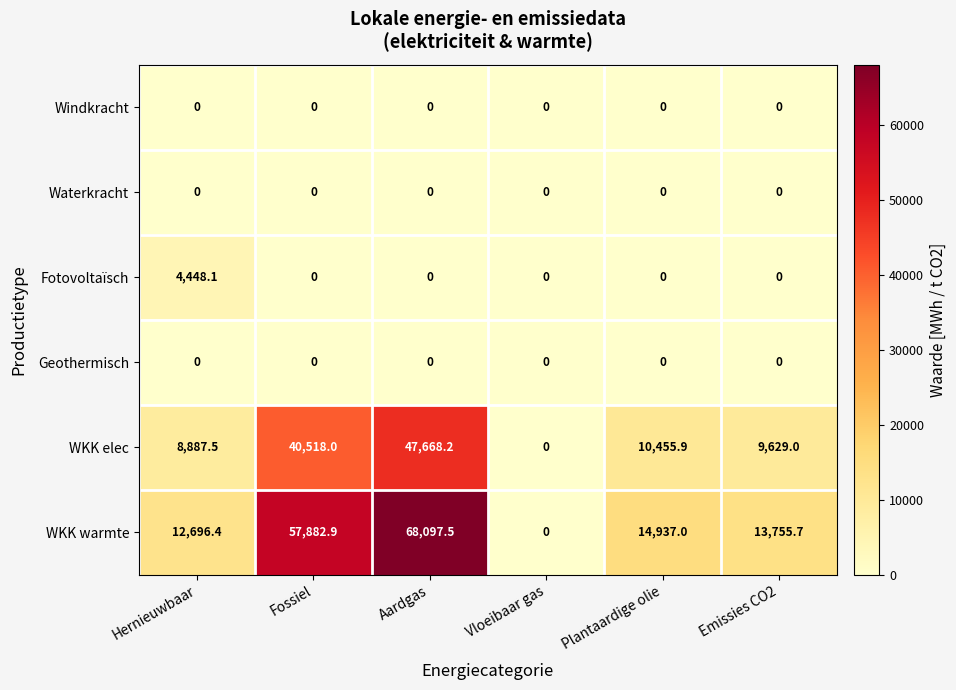

What is the maximum value shown in the chart?

68097.5